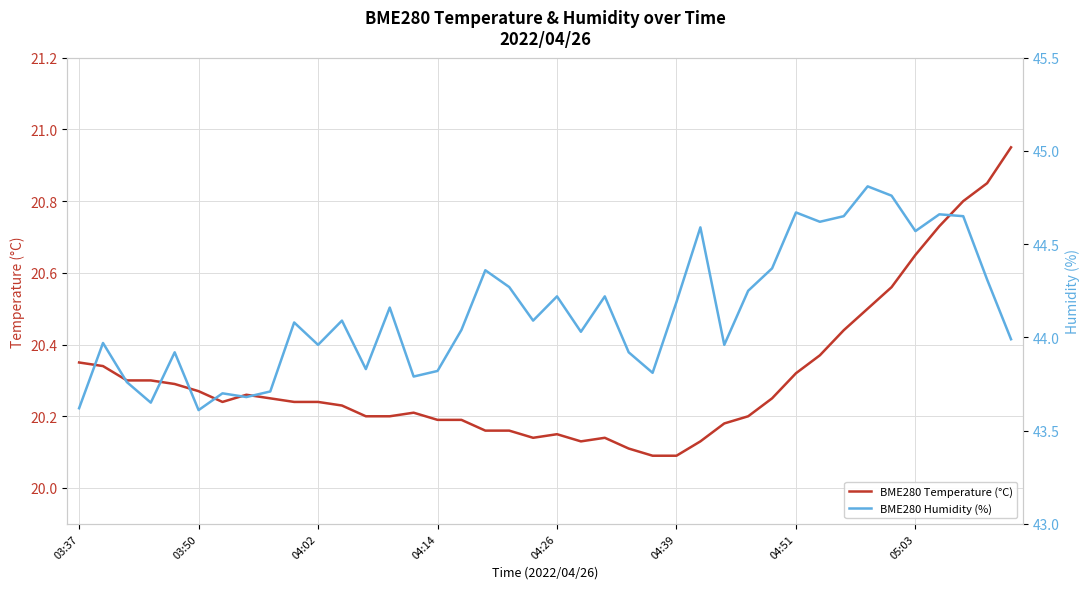

Does the chart display data point markers on the line(s)?

No